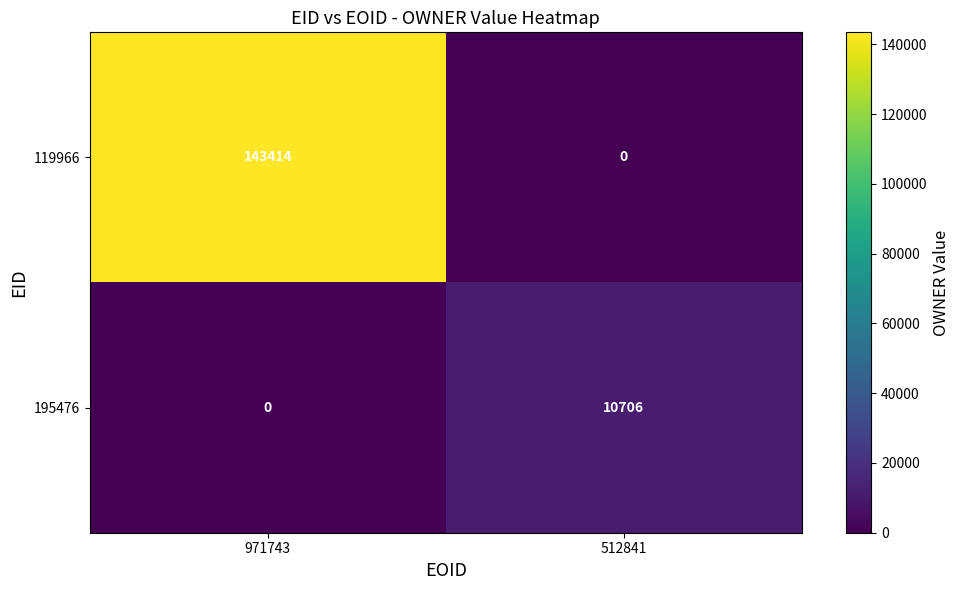

At 512841, list the series in order from smallest to largest.

119966, 195476